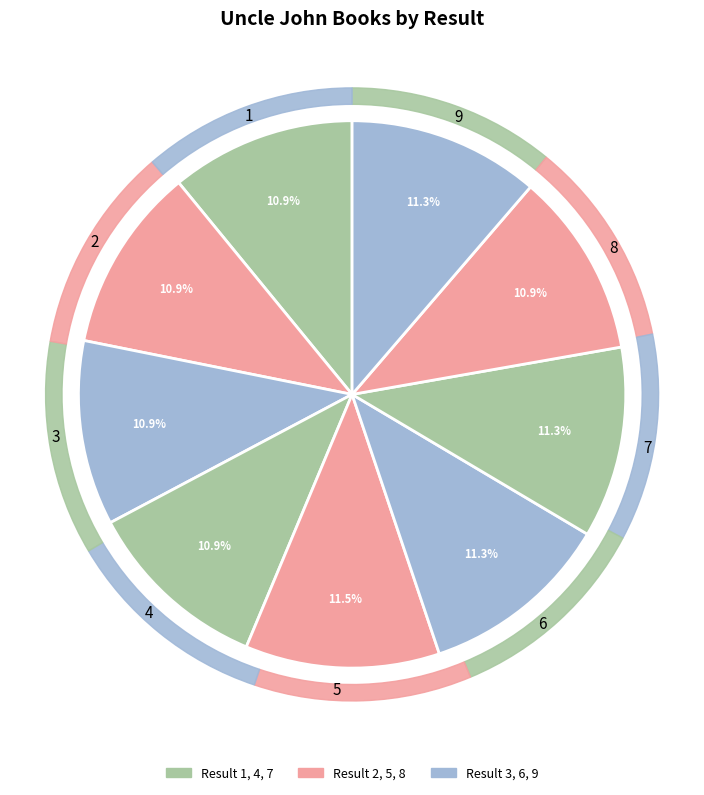

To the nearest percent, what is the combined percentage of 2 and 4?

22%